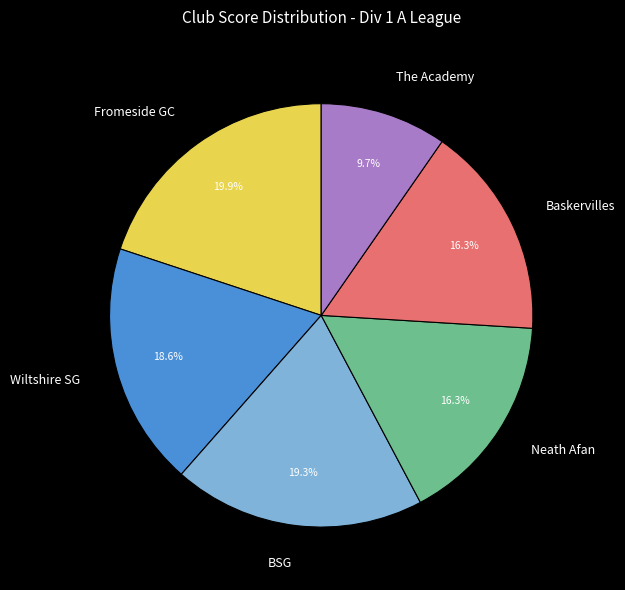

Does The Academy account for over 50% of the chart?

No